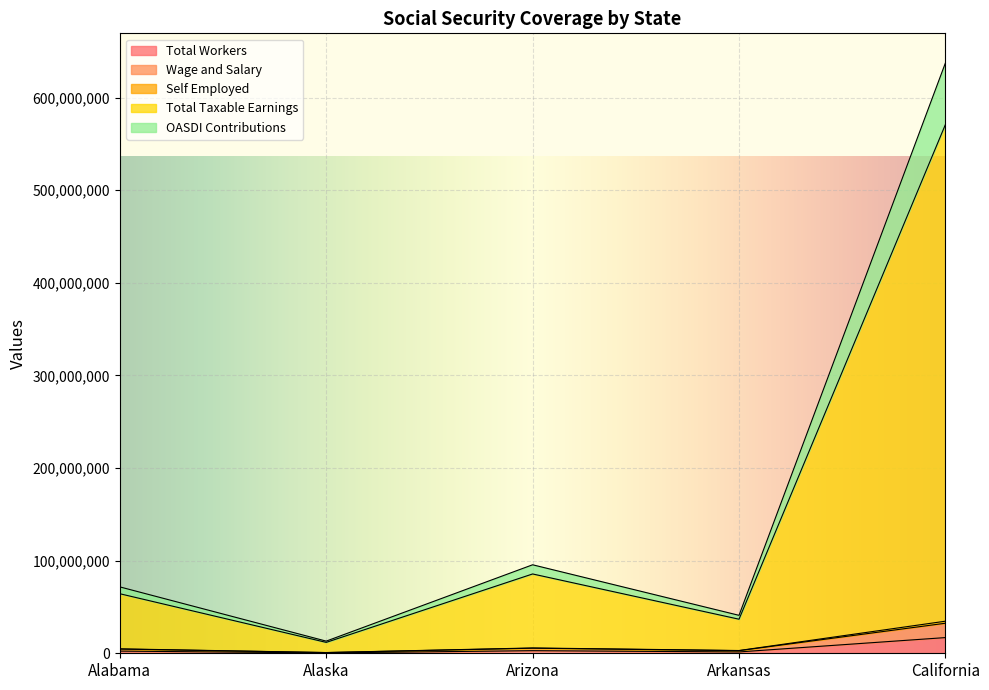

What is the difference between the second highest and second lowest values in the OASDI Contributions series?

2762603